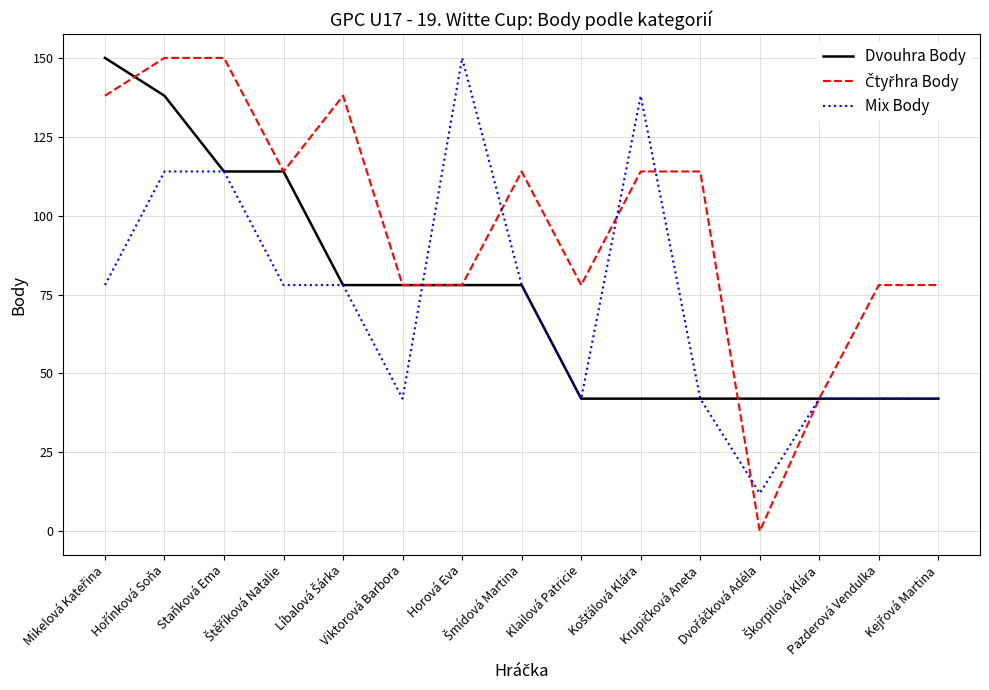

Reading left to right, list all the values displayed in this chart.

Dvouhra Body: Mikelová Kateřina=150	Hořínková Soňa=138	Staňková Ema=114	Štěříková Natalie=114	Líbalová Šárka=78	Viktorová Barbora=78	Horová Eva=78	Šmídová Martina=78	Klailová Patricie=42	Košťálová Klára=42	Krupičková Aneta=42	Dvořáčková Adéla=42	Škorpilová Klára=42	Pazderová Vendulka=42	Kejřová Martina=42
Čtyřhra Body: Mikelová Kateřina=138	Hořínková Soňa=150	Staňková Ema=150	Štěříková Natalie=114	Líbalová Šárka=138	Viktorová Barbora=78	Horová Eva=78	Šmídová Martina=114	Klailová Patricie=78	Košťálová Klára=114	Krupičková Aneta=114	Dvořáčková Adéla=0	Škorpilová Klára=42	Pazderová Vendulka=78	Kejřová Martina=78
Mix Body: Mikelová Kateřina=78	Hořínková Soňa=114	Staňková Ema=114	Štěříková Natalie=78	Líbalová Šárka=78	Viktorová Barbora=42	Horová Eva=150	Šmídová Martina=78	Klailová Patricie=42	Košťálová Klára=138	Krupičková Aneta=42	Dvořáčková Adéla=12	Škorpilová Klára=42	Pazderová Vendulka=42	Kejřová Martina=42